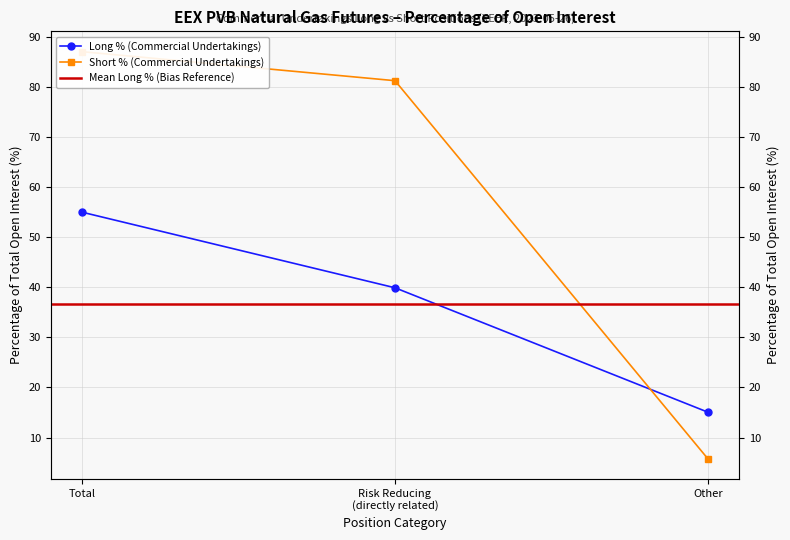

Between Other and Risk Reducing (directly related), which is larger?

Risk Reducing (directly related)